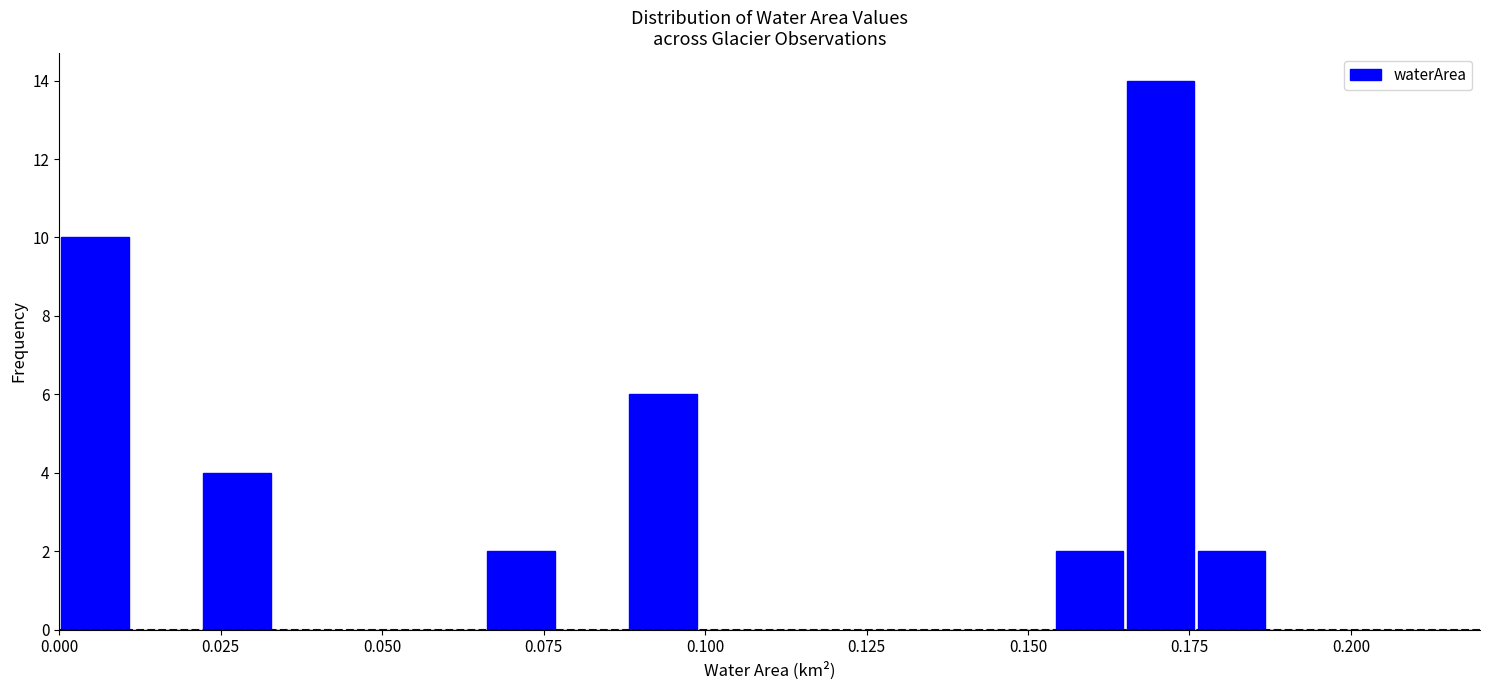

Around what value on the x-axis is the tallest bar? Give the approximate position of its centre, as read against the axis.

0.170